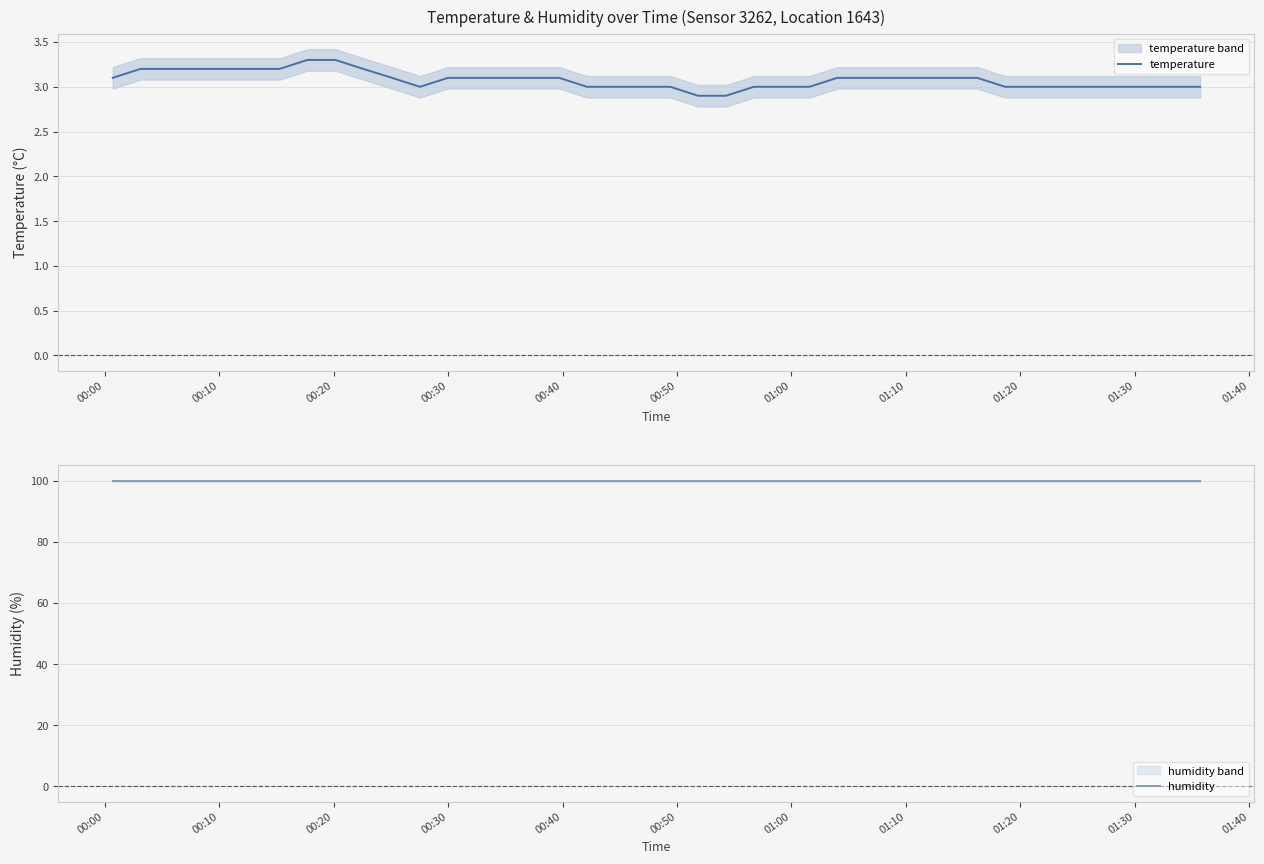

True or false: temperature and humidity intersect in this chart.

False